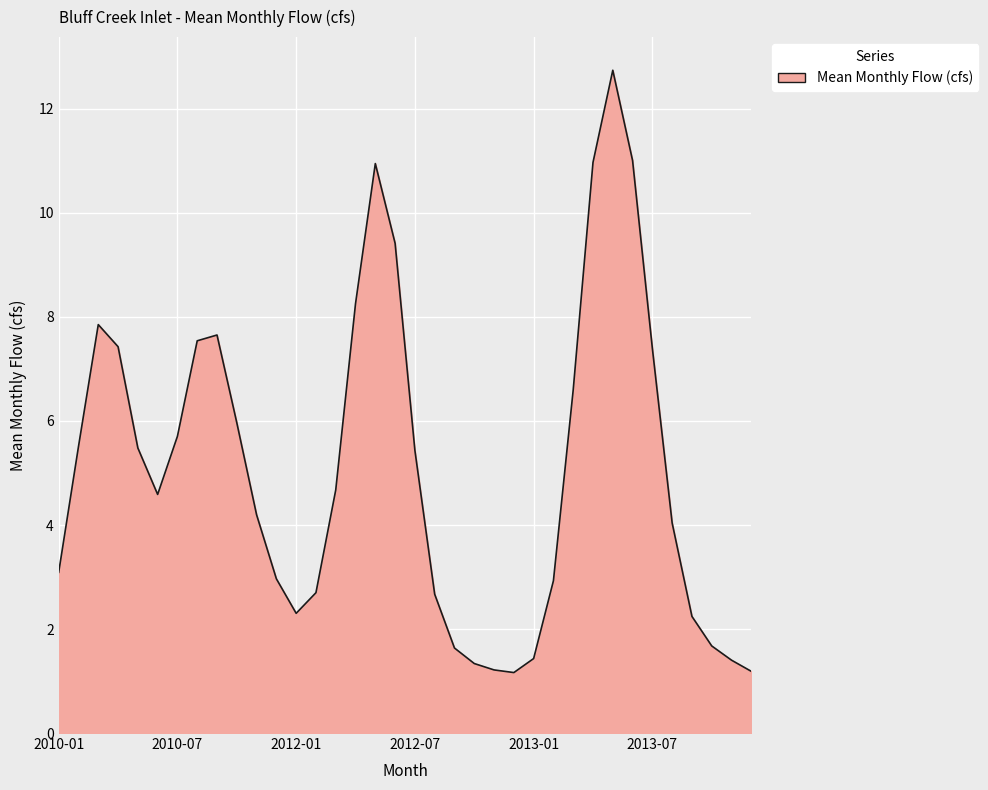

What is the maximum value shown in the chart?

12.7